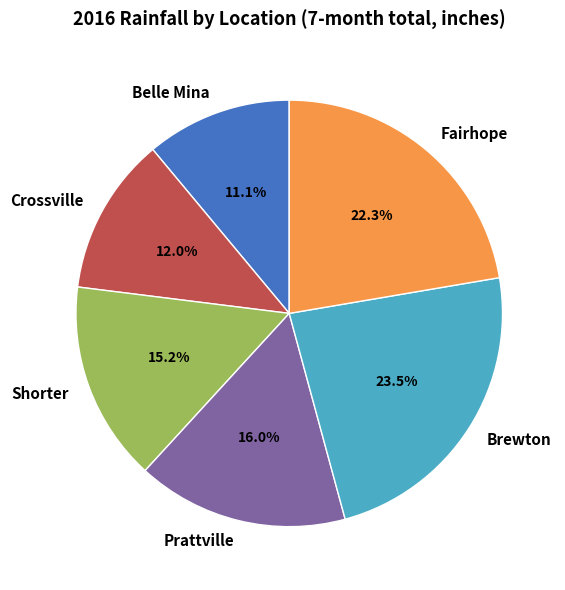

What is the smallest slice in the pie chart?

Belle Mina